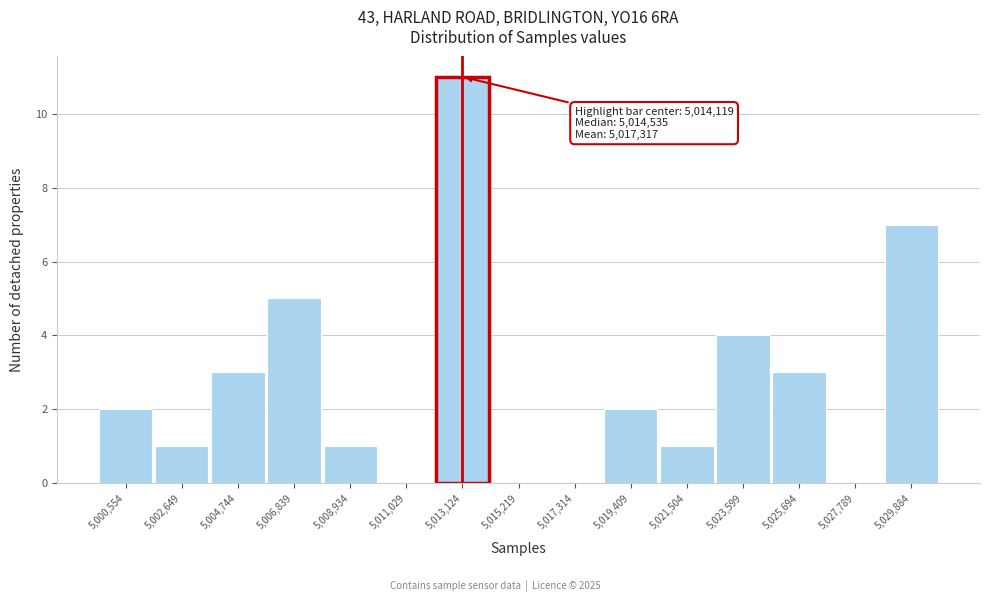

Reading right to left, what are all the values shown in this chart?

5,029,884=7	5,027,789=0	5,025,694=3	5,023,599=4	5,021,504=1	5,019,409=2	5,017,314=0	5,015,219=0	5,013,124=11	5,011,029=0	5,008,934=1	5,006,839=5	5,004,744=3	5,002,649=1	5,000,554=2